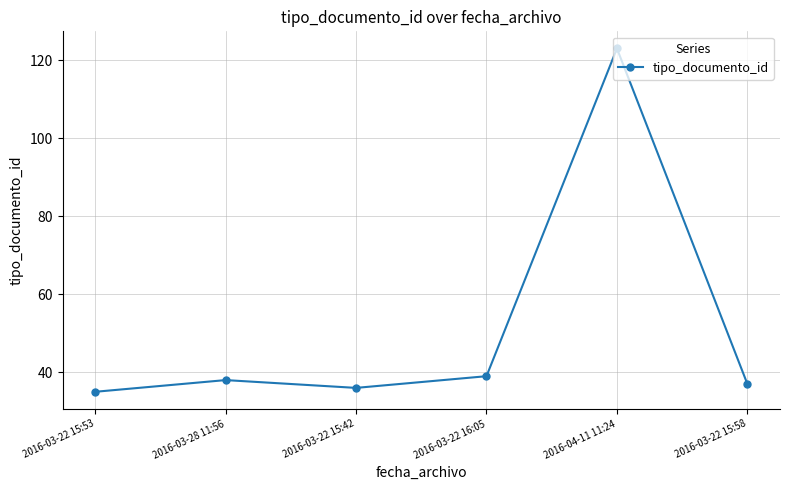

At which label is the value closest to 79?

2016-03-22 16:05